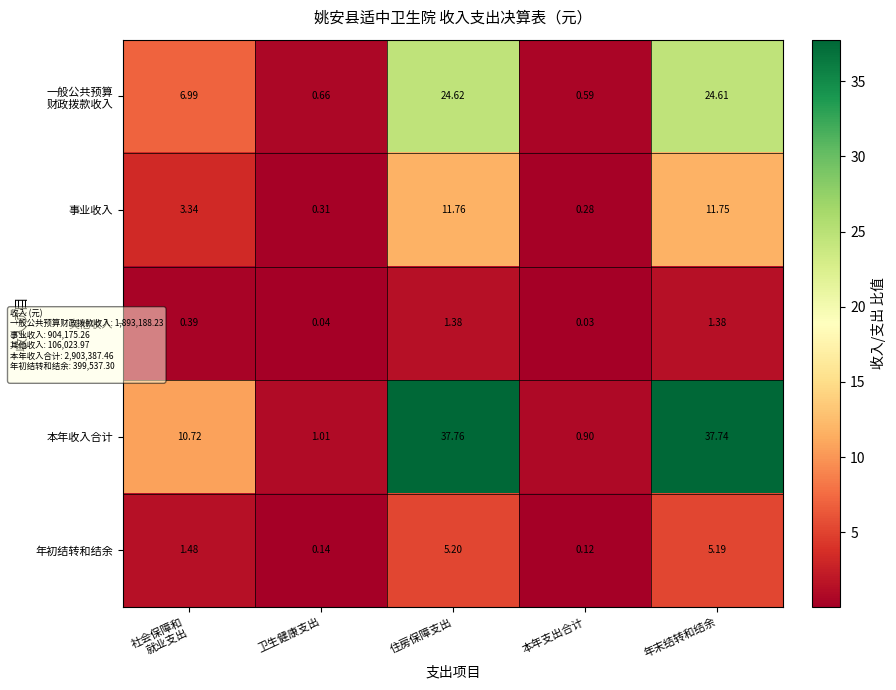

Which series has the largest total across all categories?

本年收入合计